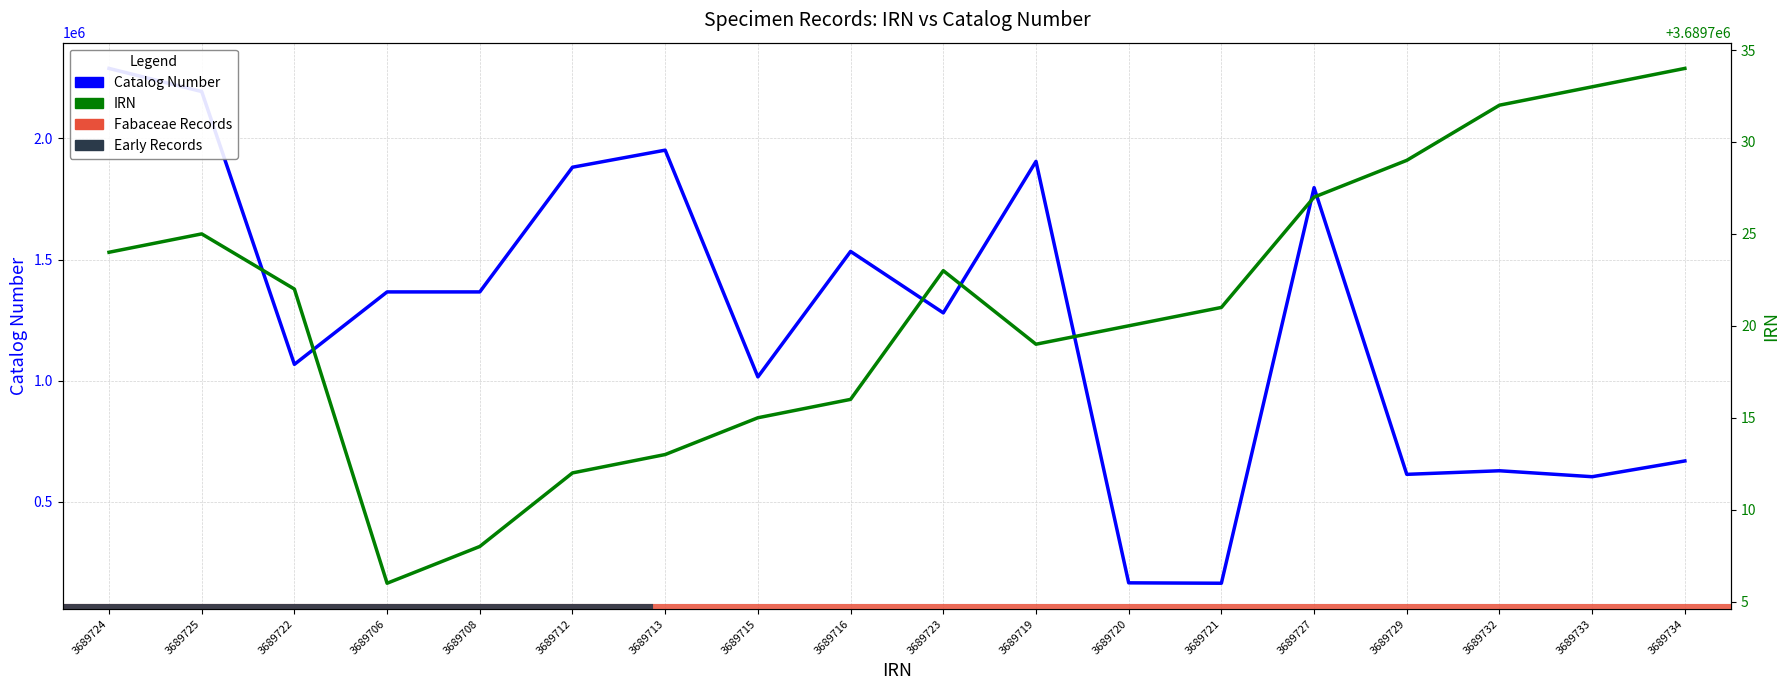

Rank the series by their average value, from highest to lowest.

IRN, Catalog Number